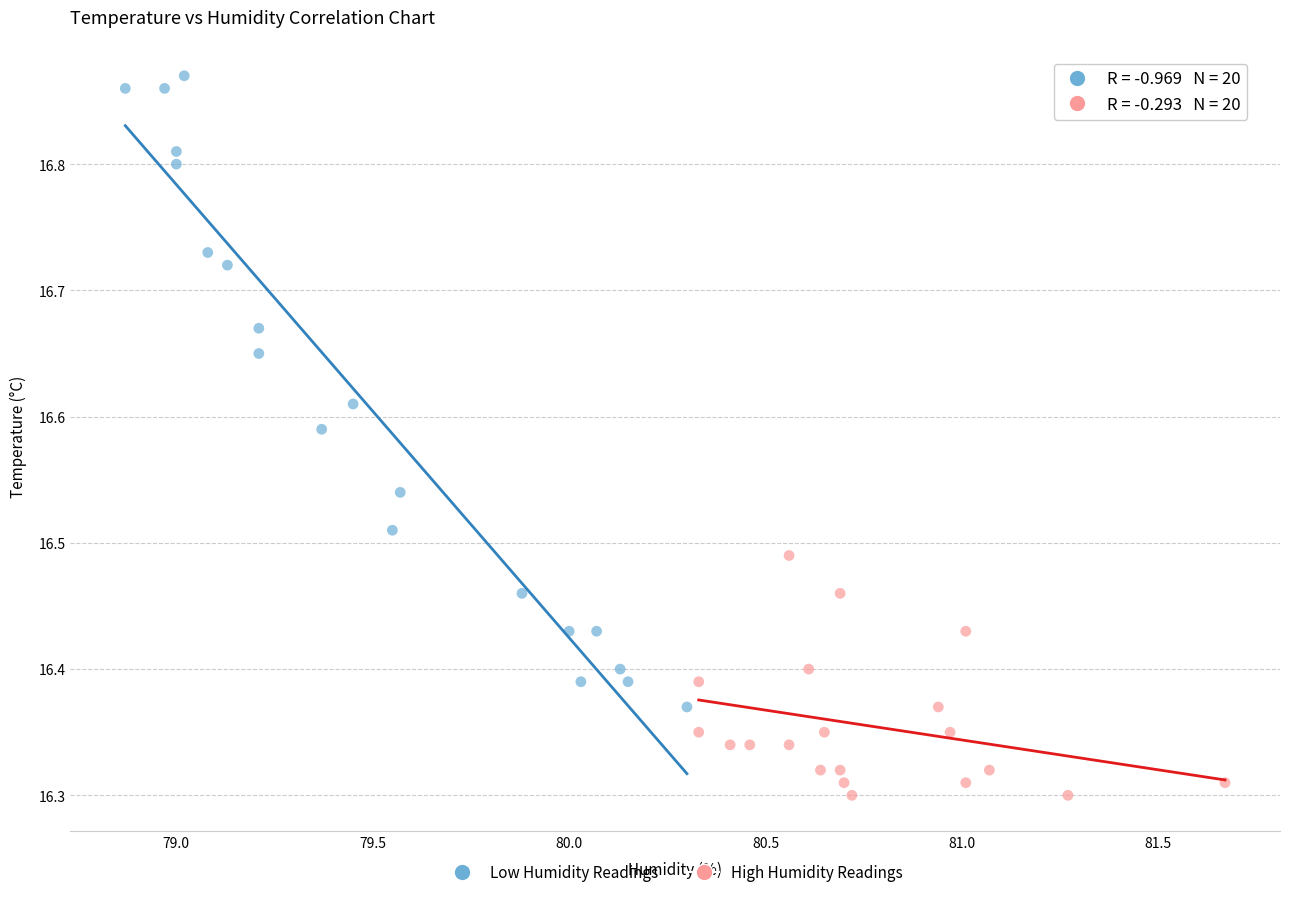

Which series contains the lowest Y value?

High Humidity Readings